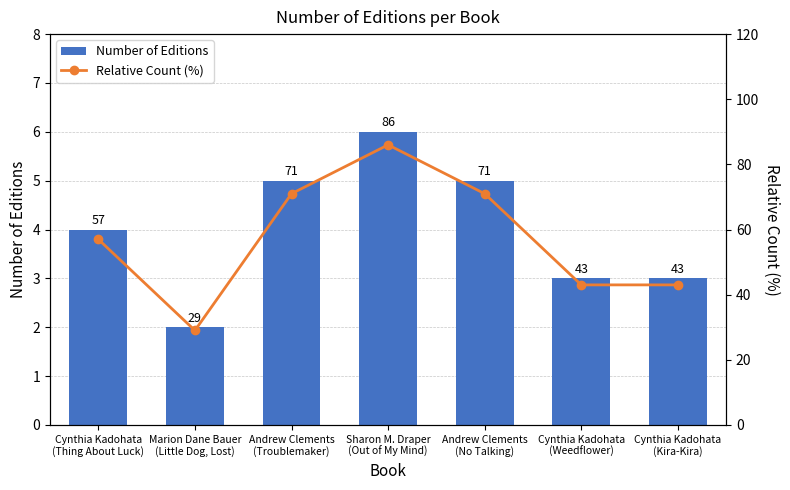

Which has a higher value, Andrew Clements
(No Talking) or Cynthia Kadohata
(Kira-Kira)?

Andrew Clements
(No Talking)